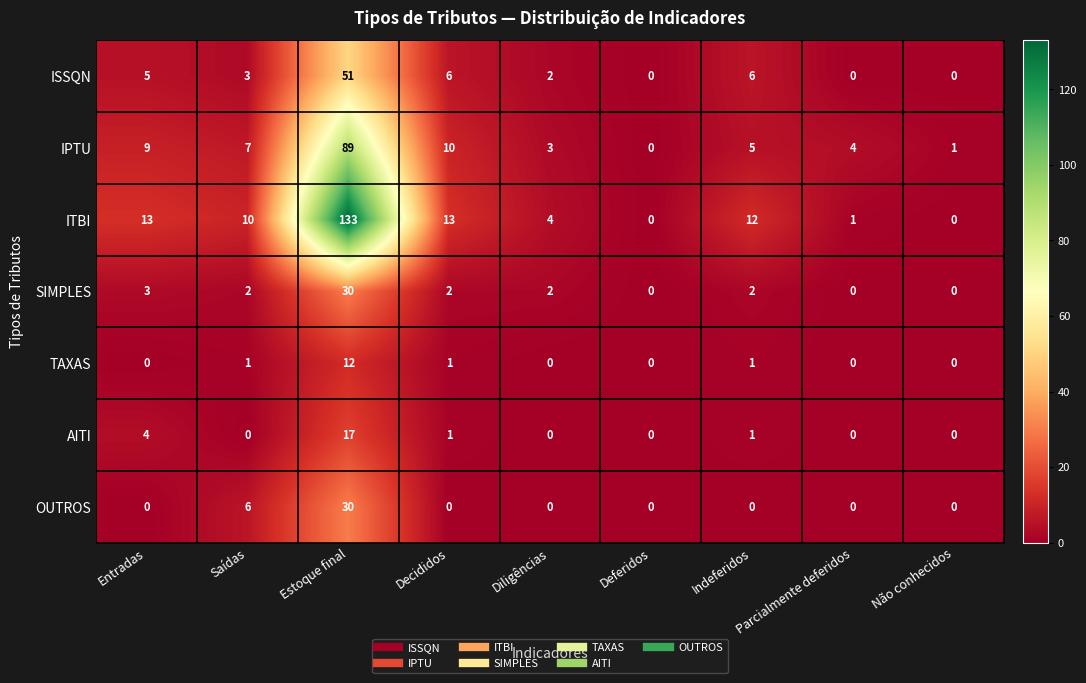

What is the difference between the maximum and second lowest values in the ITBI series?

133